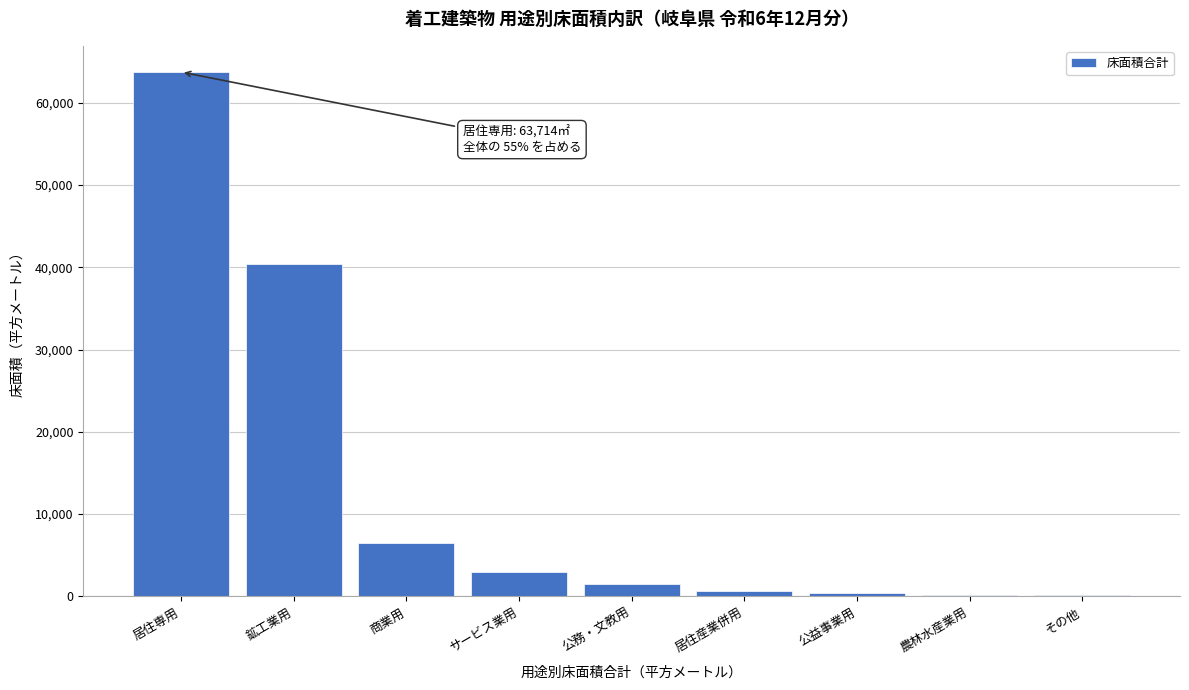

The value at 商業用 is 6461. True or false?

True